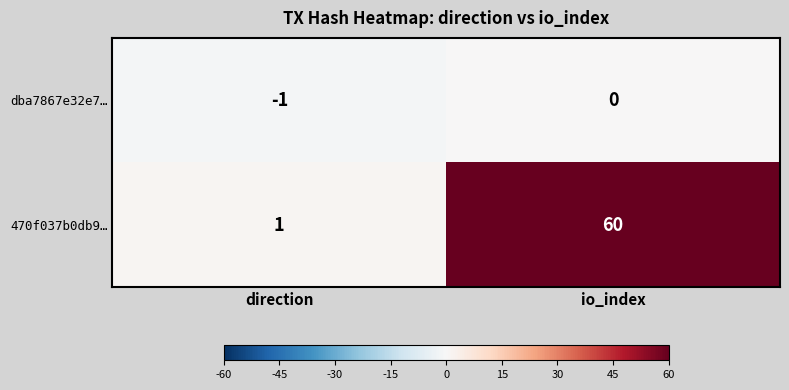

What is the difference between the highest and lowest values at direction?

2